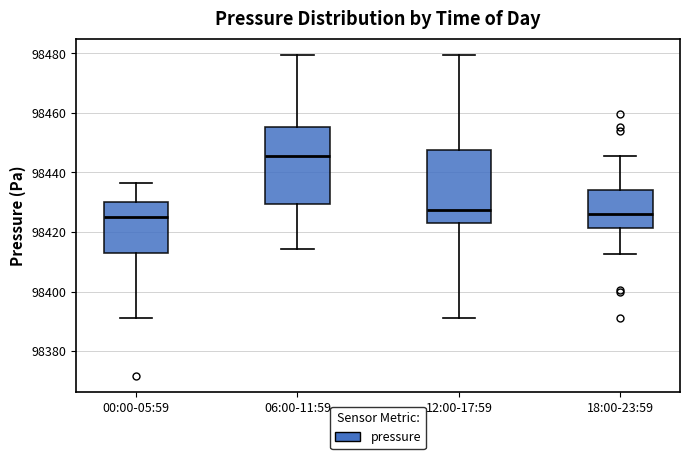

Reading left to right, read every box against the y-axis: the position of its median line, the range the box covers, and the ends of its whiskers. The values are not printed on the chart, so give them approximately, as read against the axis.

00:00-05:59: median 98424, box 98414 to 98430, whiskers 98392 to 98436
06:00-11:59: median 98446, box 98430 to 98456, whiskers 98414 to 98480
12:00-17:59: median 98428, box 98424 to 98448, whiskers 98392 to 98480
18:00-23:59: median 98426, box 98422 to 98434, whiskers 98412 to 98446